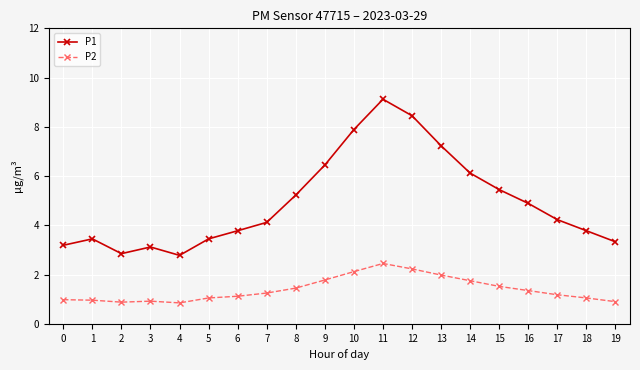

What is the value of the P1 point at the 16th from the left?

5.5